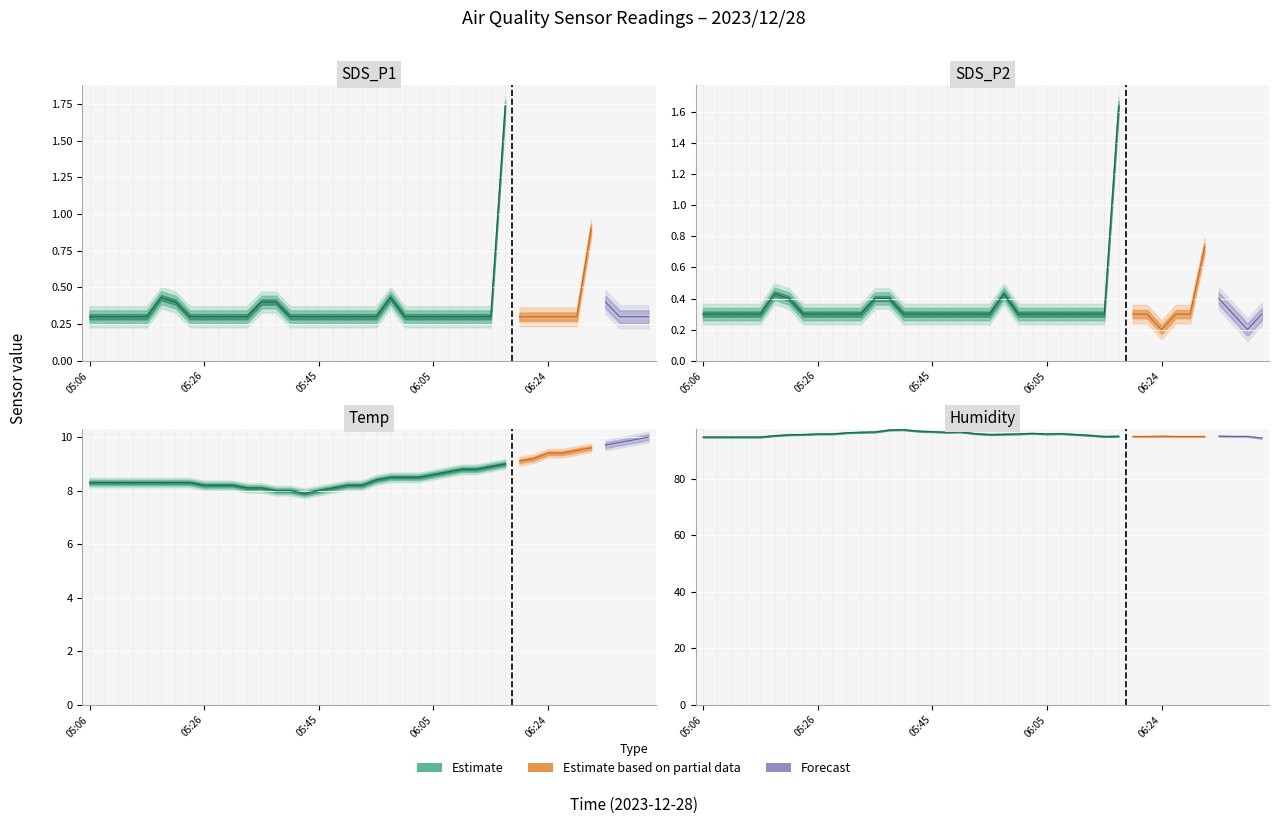

What is the difference between the SDS_P1 values at 06:05 and 06:32?

0.6